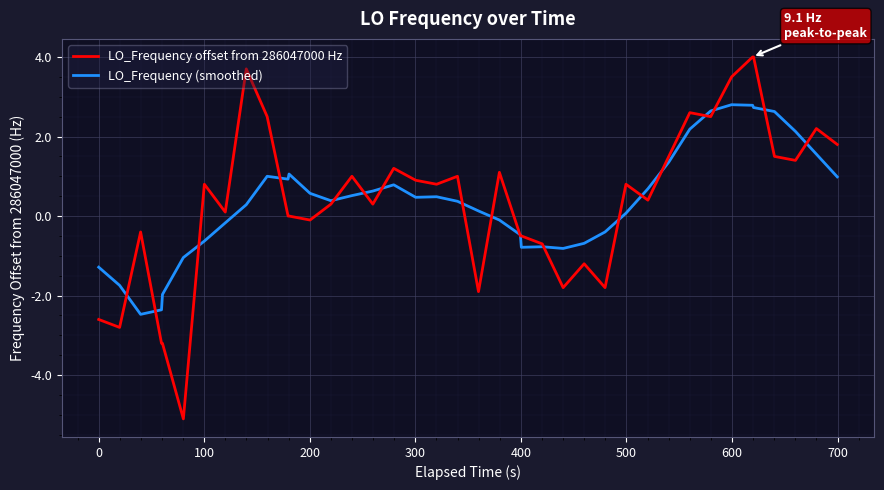

What is the minimum value shown in the chart?

-5.1